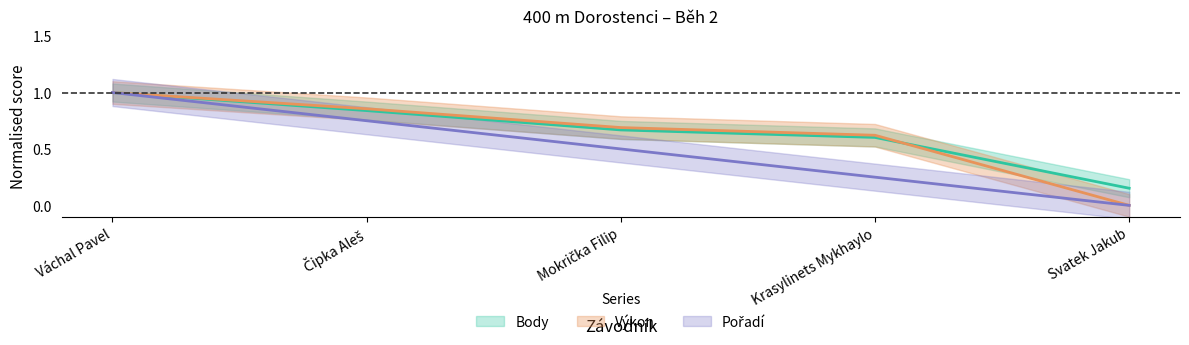

What value does the Pořadí series have at Mokrička Filip?

0.5